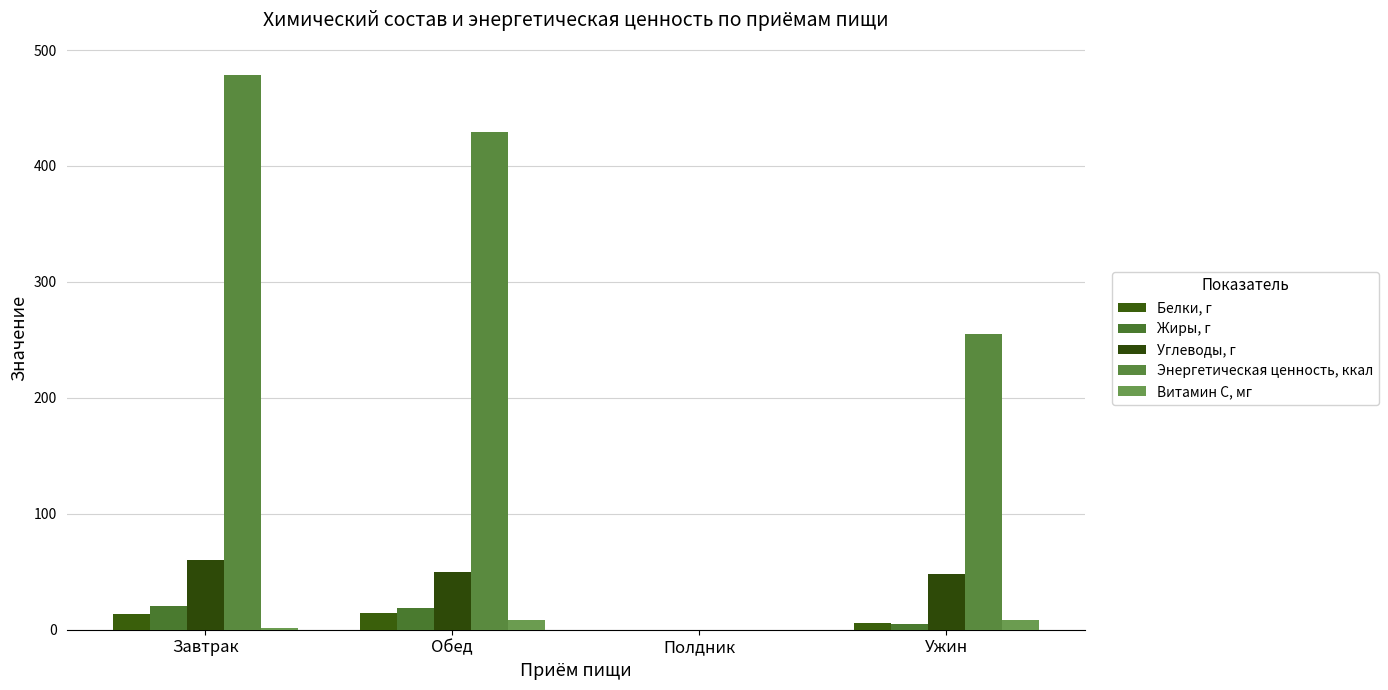

What is the label of the 1st bar from the right?

Ужин